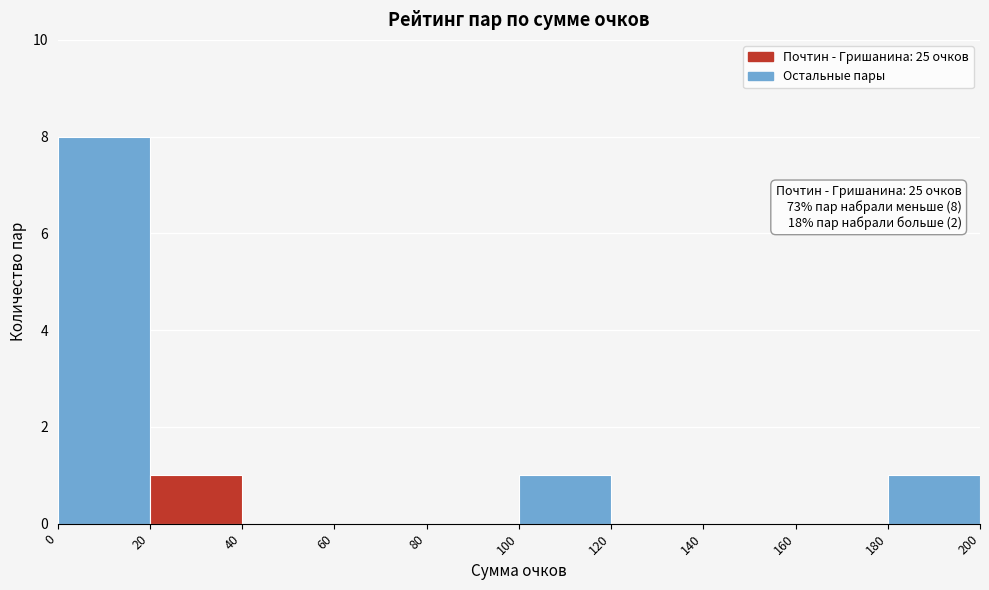

Over which range of the x-axis is the bar tallest?

0 to 20